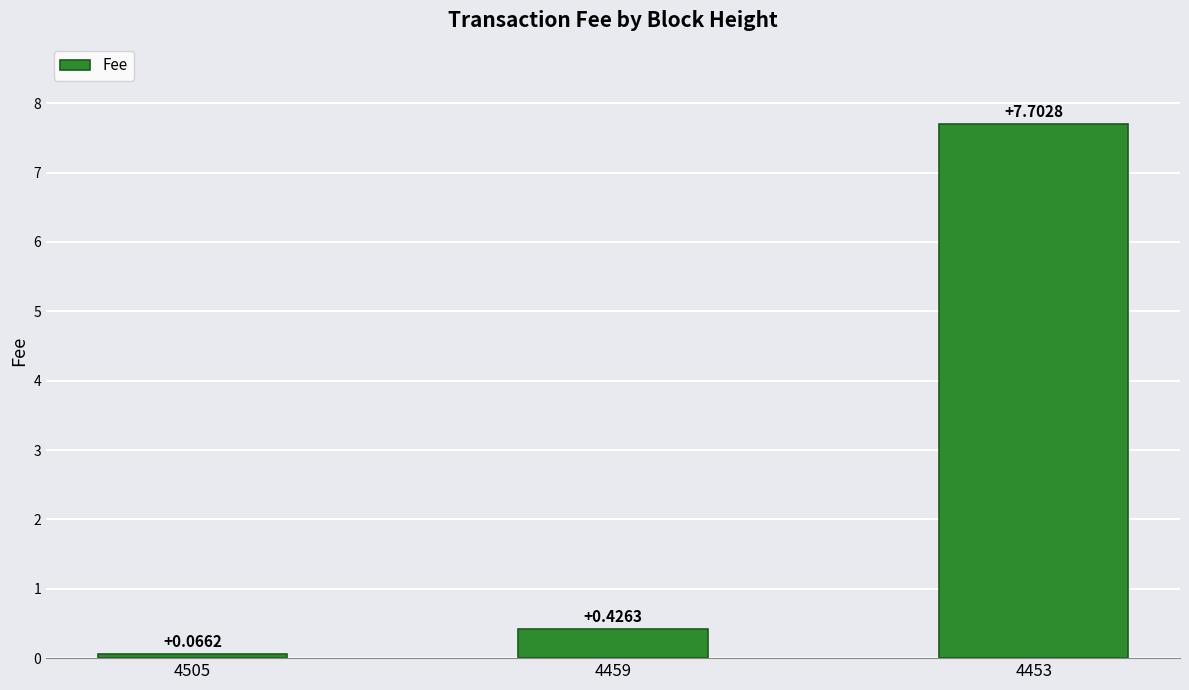

What is the change in value from 4505 to 4459?

+0.4